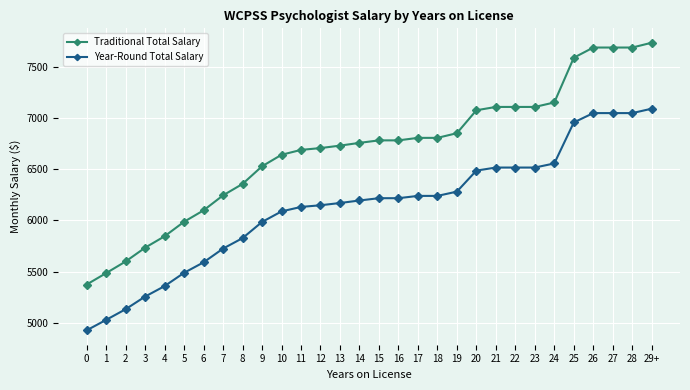

What is the label of the 18th point from the left?

17